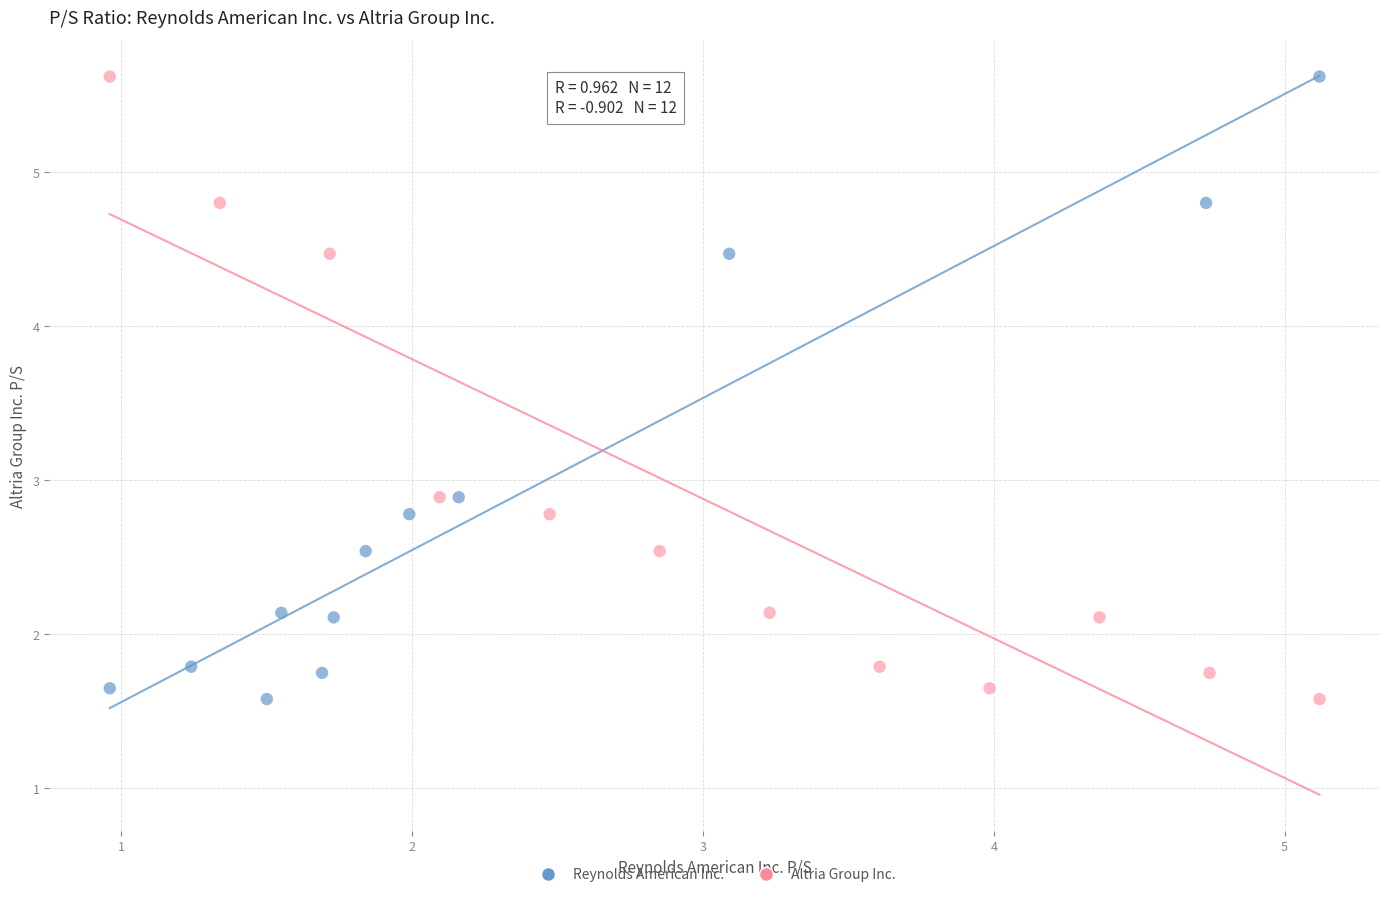

What are all the series names shown in the legend?

Reynolds American Inc., Altria Group Inc.